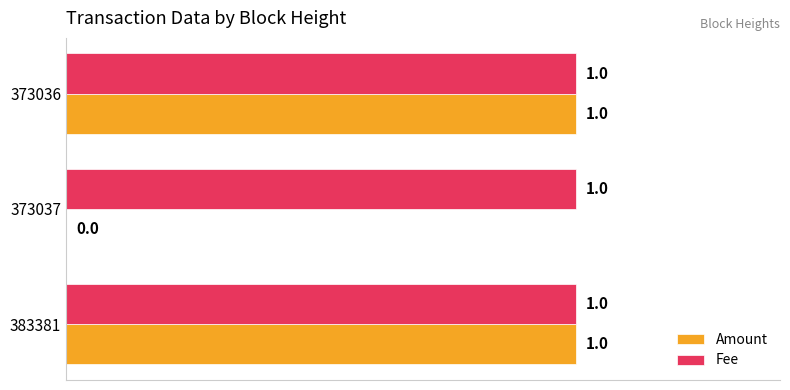

Between 373037 and 373036, which series saw the biggest shift?

Amount